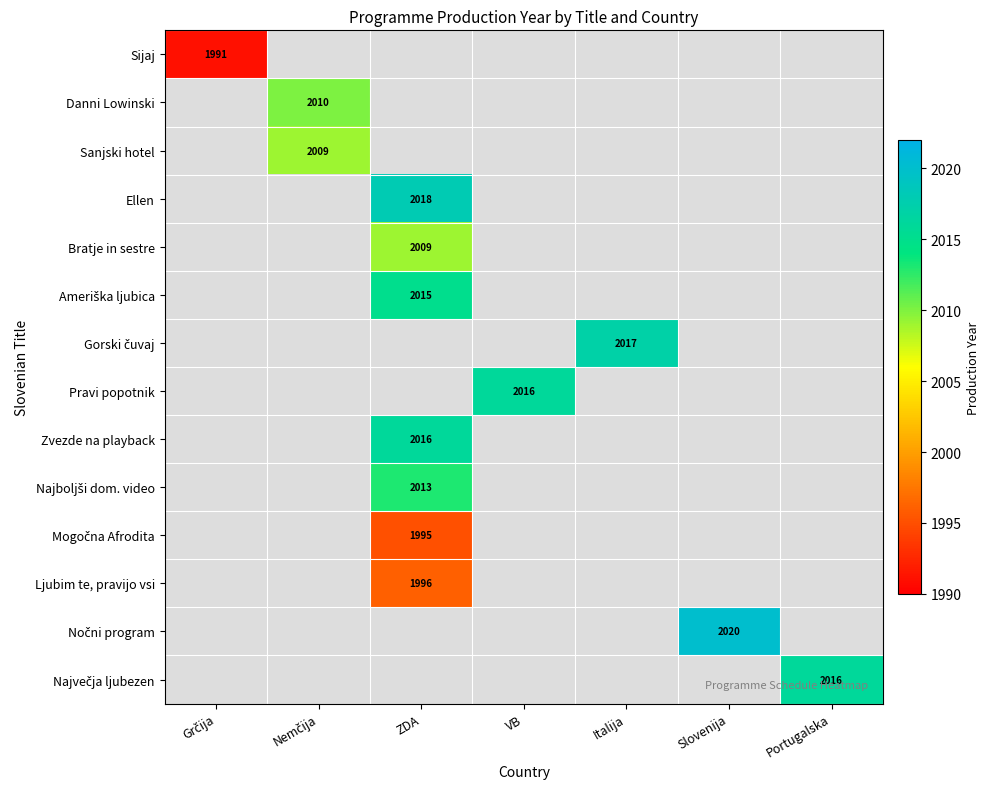

Is it true that Zvezde na playback equals 3603.0 at ZDA?

False